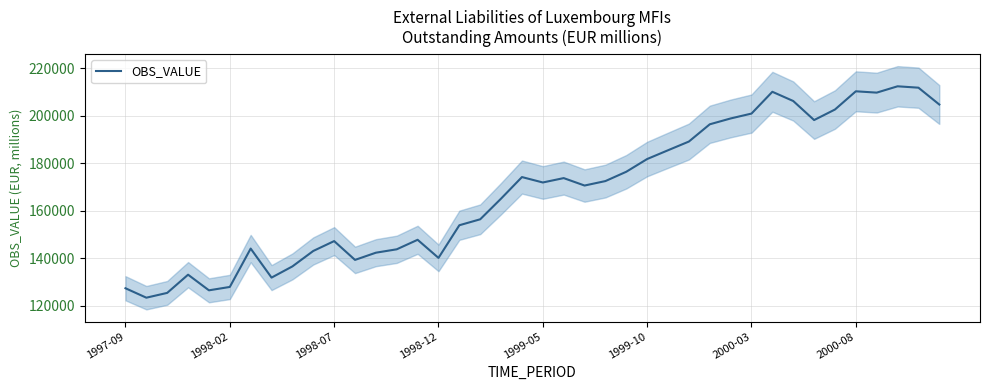

What is the lowest value of the OBS_VALUE series?

123362.6